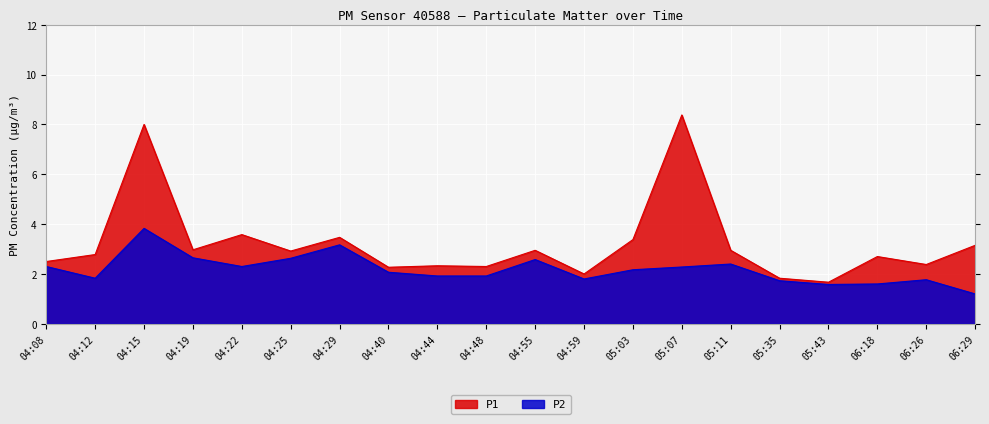

Between 04:40 and 06:18, which series saw the biggest shift?

P2